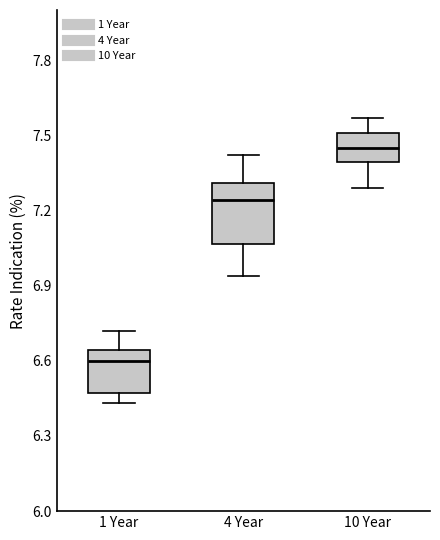

Reading left to right, read every box against the y-axis: the position of its median line, the range the box covers, and the ends of its whiskers. The values are not printed on the chart, so give them approximately, as read against the axis.

1 Year: median 6.60, box 6.45 to 6.65, whiskers 6.45 (just below the box's lower edge) to 6.70
4 Year: median 7.25, box 7.05 to 7.30, whiskers 6.95 to 7.40
10 Year: median 7.45, box 7.40 to 7.50, whiskers 7.30 to 7.55